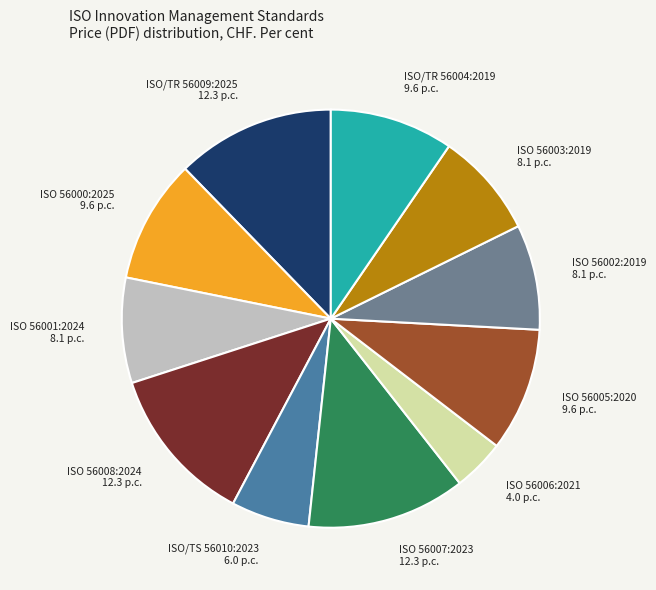

True or false: ISO 56000:2025 accounts for 1% of the total.

False